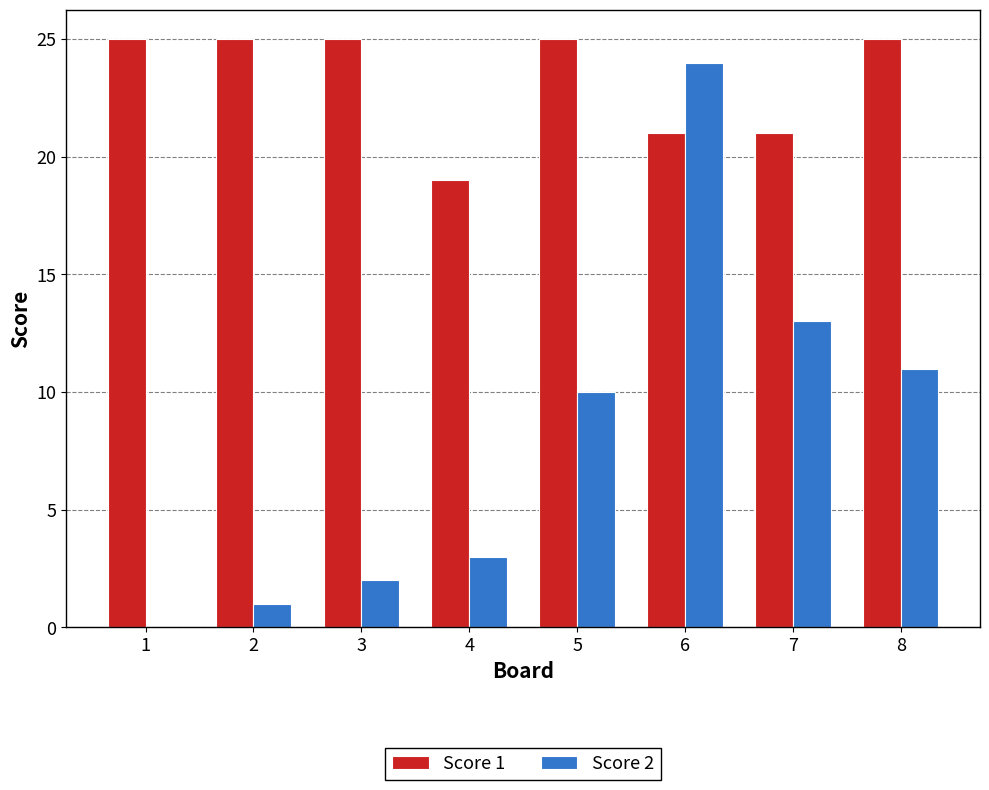

Is it true that Score 1 equals 25 at 8?

True